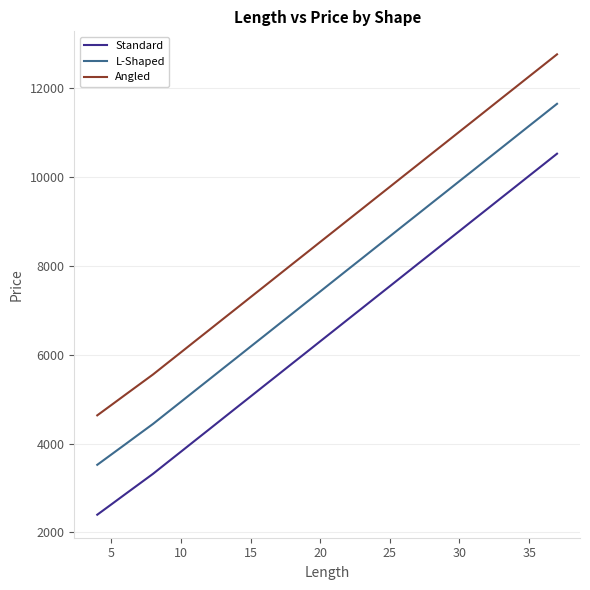

True or false: Angled and Standard cross at least once.

False